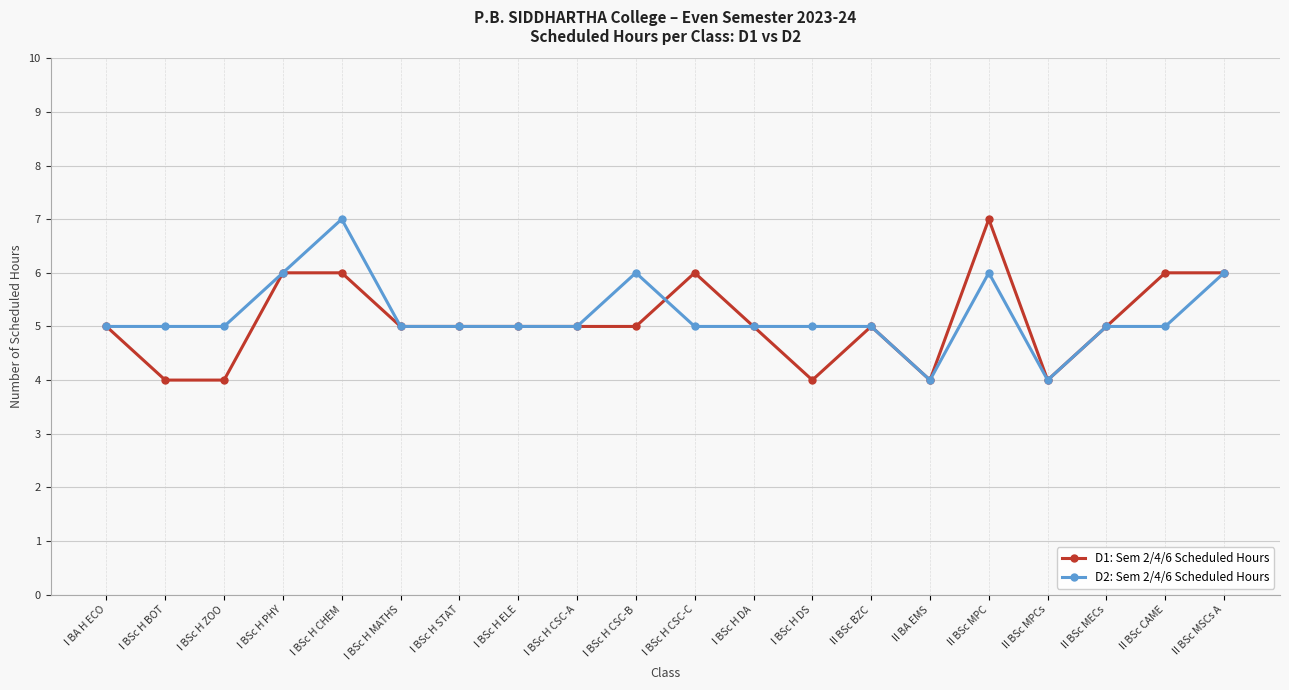

True or false: D2: Sem 2/4/6 Scheduled Hours has more than 0 interior local peaks.

True